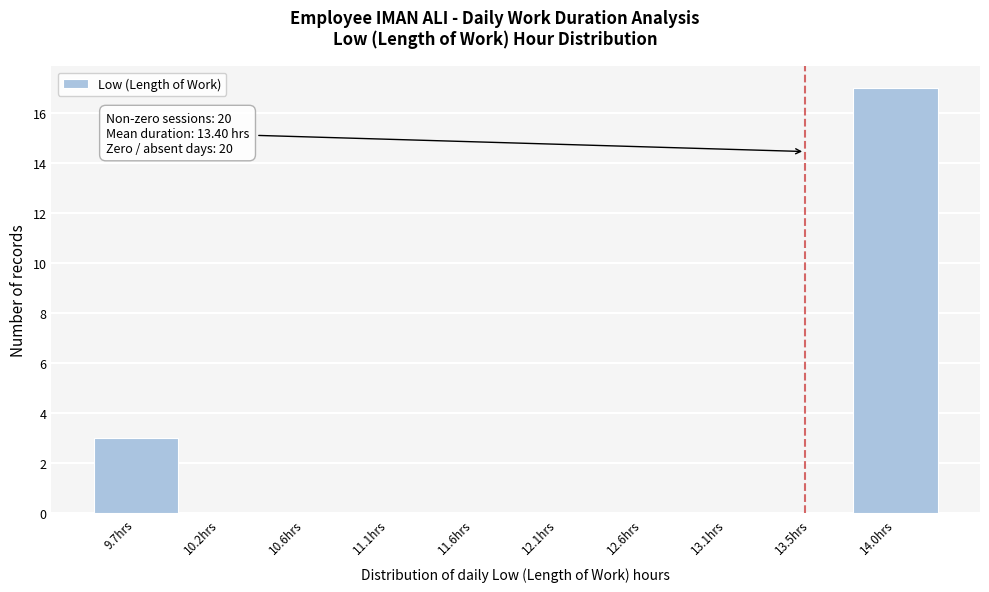

Which range on the x-axis has the tallest bar?

13.80 to 14.25